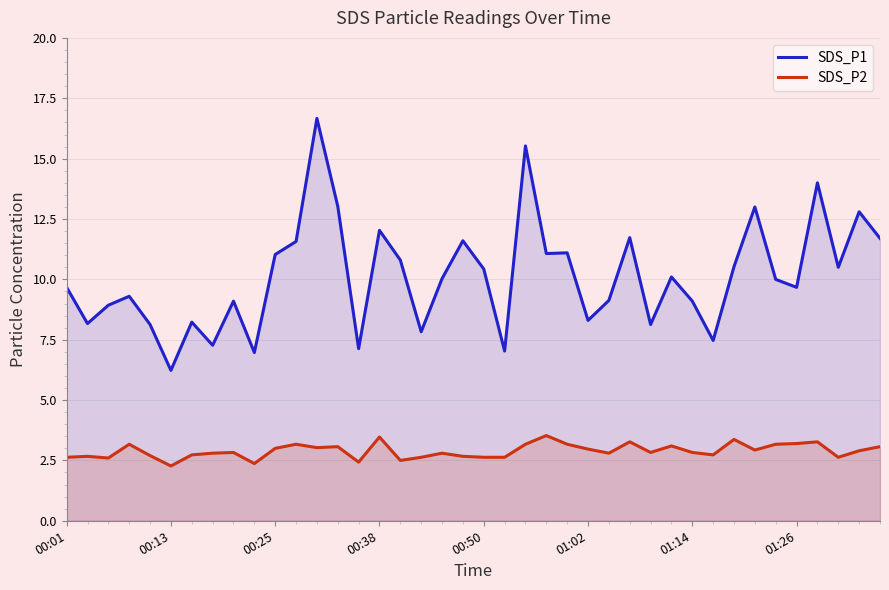

What is the difference between the second highest and second lowest values in the SDS_P1 series?

8.6